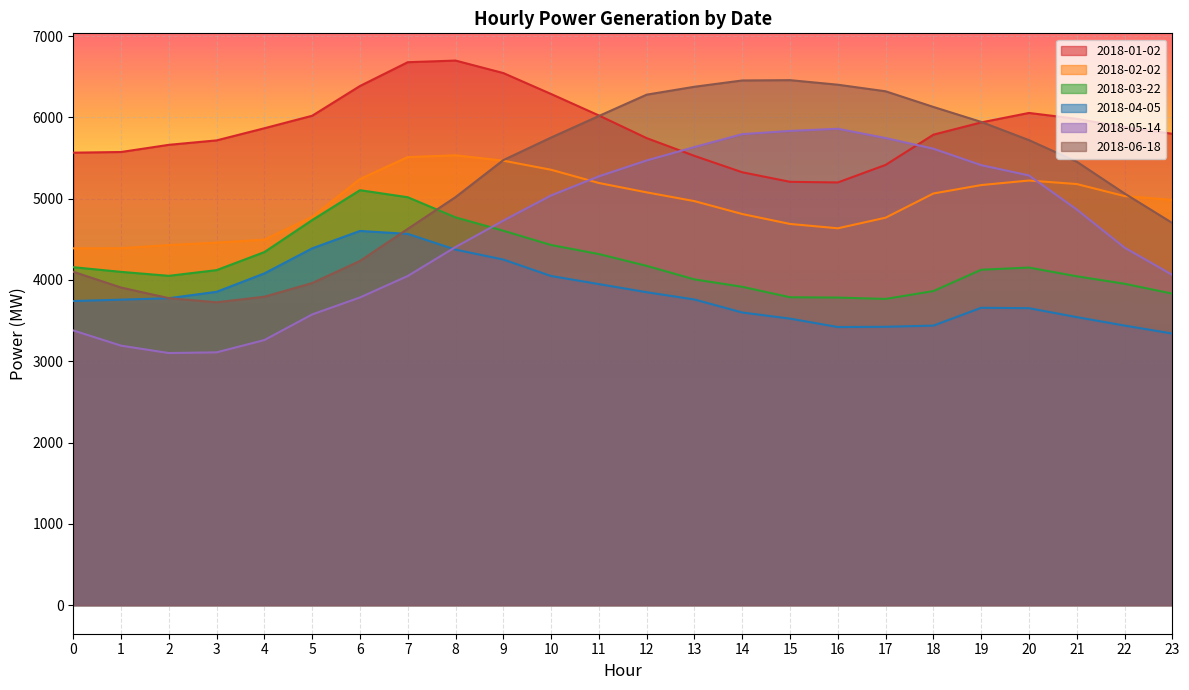

At which label does 2018-06-18 reach its peak?

15